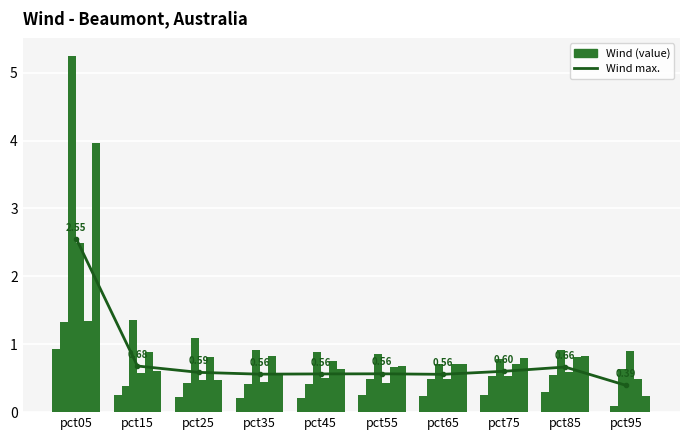

The value of Feb at pct75 is 0.9. True or false?

False